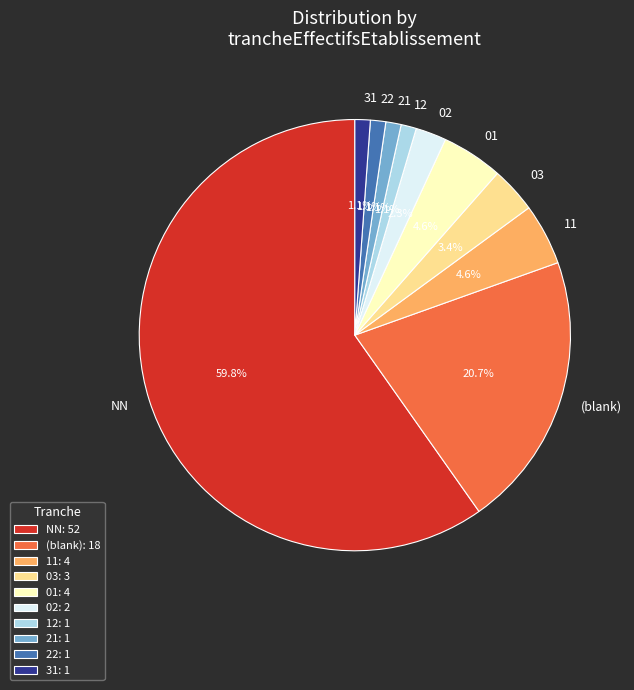

To the nearest percent, what percentage of the pie is NN?

60%